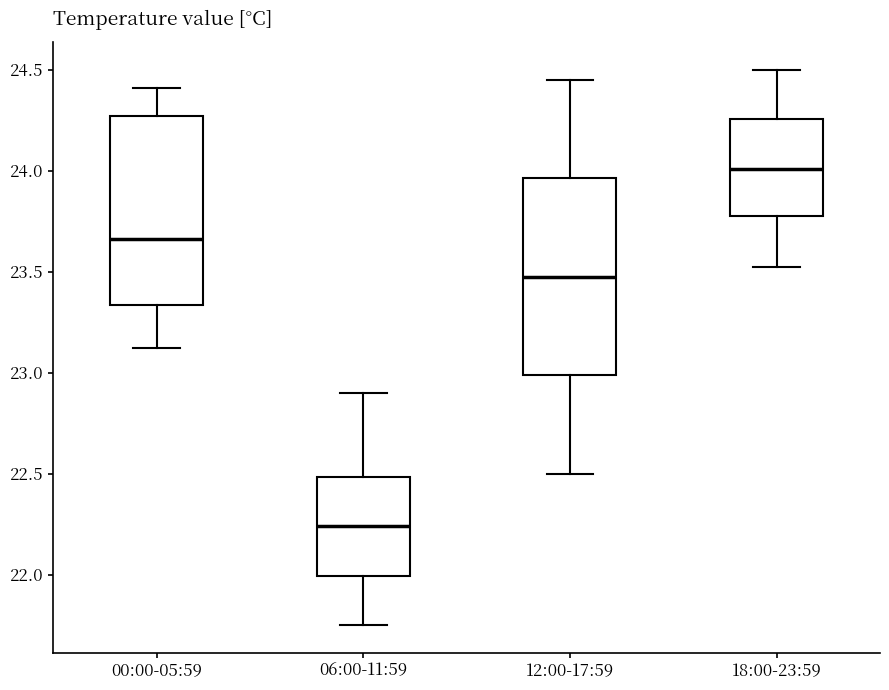

Where does the median line of the box for 18:00-23:59 sit on the y-axis? The values are not printed on the chart, so give them approximately, as read against the axis.

24.00